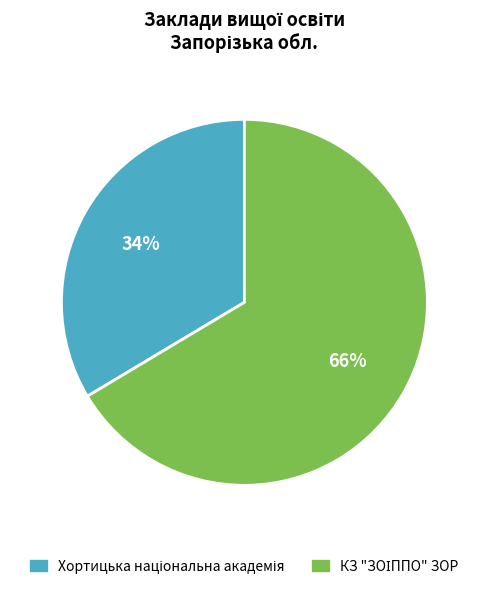

Is there any slice that represents more than half of the pie?

Yes